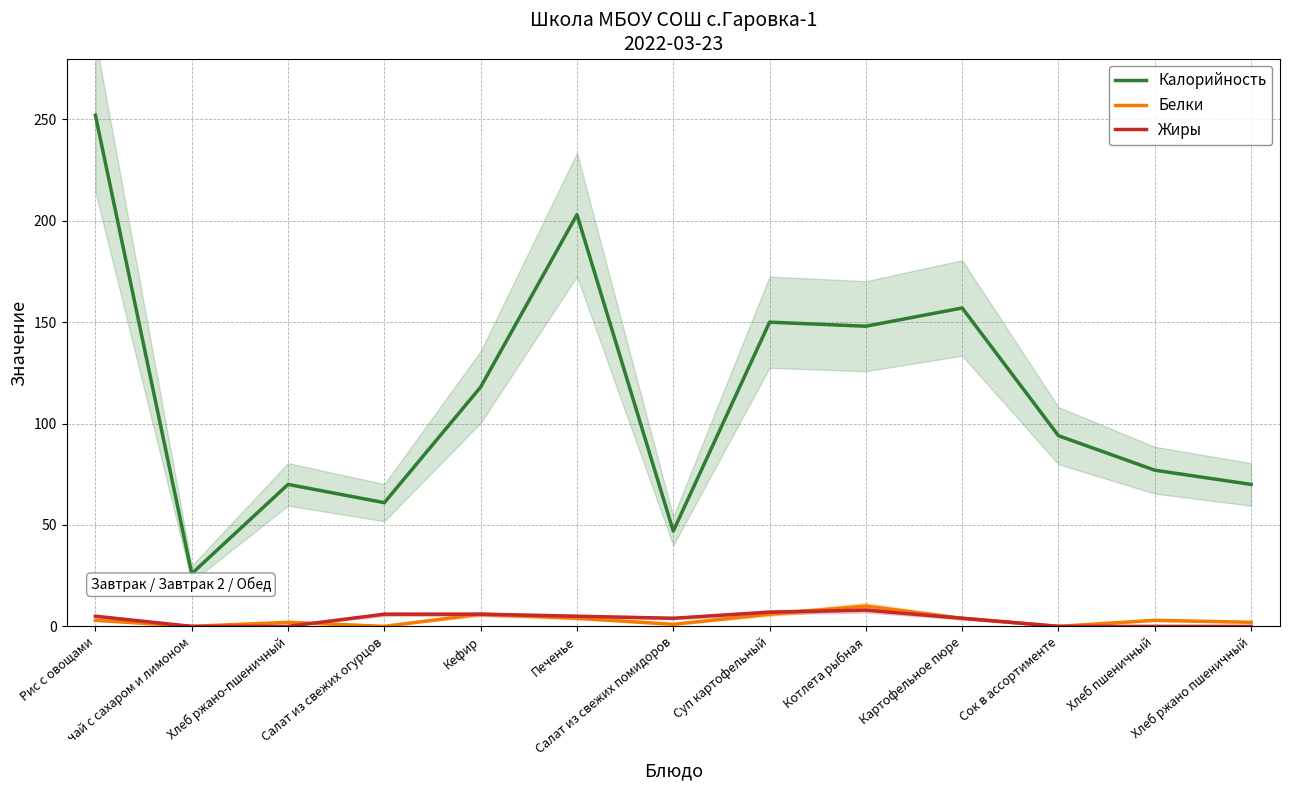

At which label does Белки first exceed 3?

Кефир